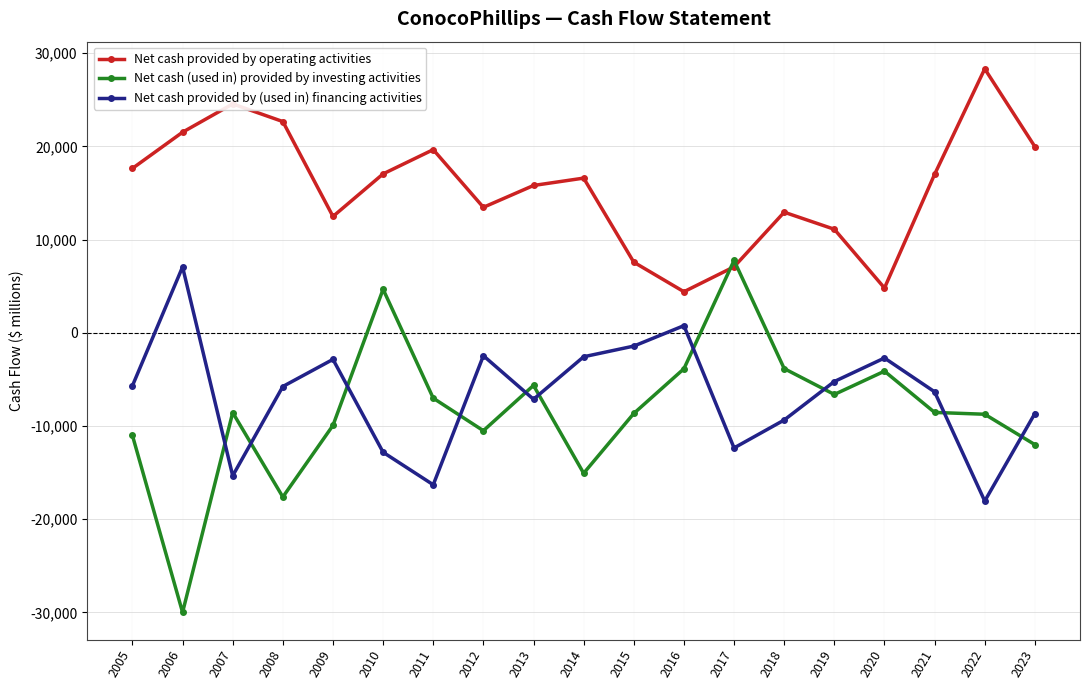

List the series in order of their peak value, lowest first.

Net cash provided by (used in) financing activities, Net cash (used in) provided by investing activities, Net cash provided by operating activities